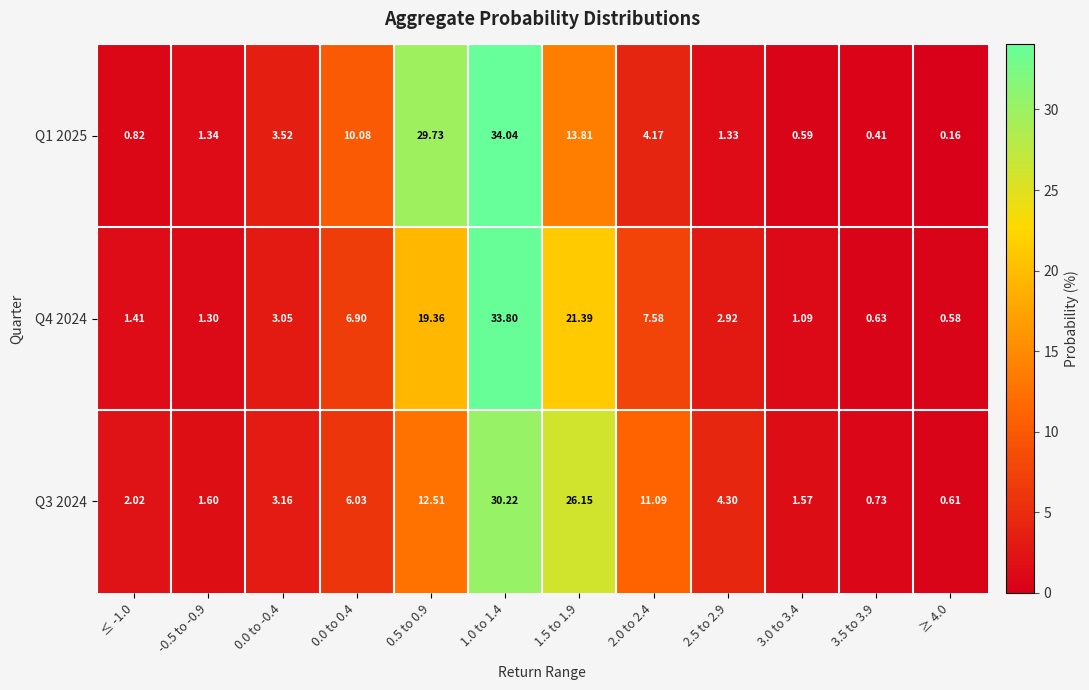

List the series in order of their peak value, lowest first.

Q3 2024, Q4 2024, Q1 2025